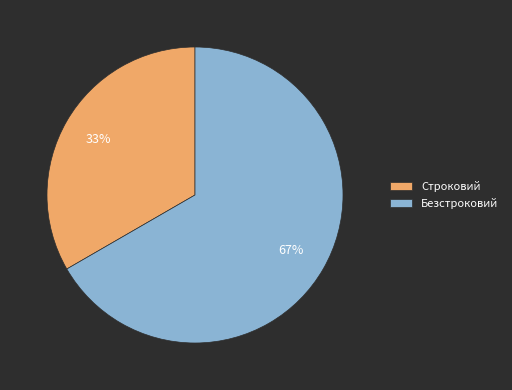

Does Безстроковий represent more than half of the total?

Yes